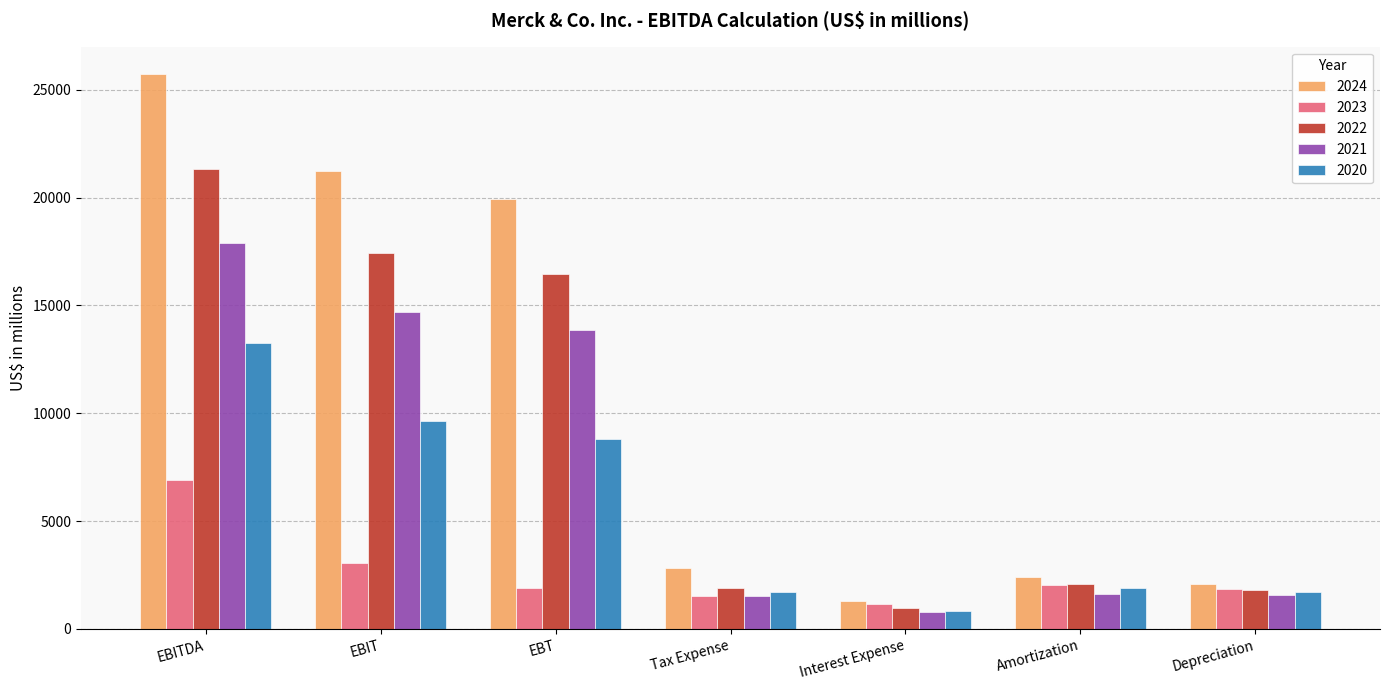

At which label does 2022 first exceed 2085?

EBITDA